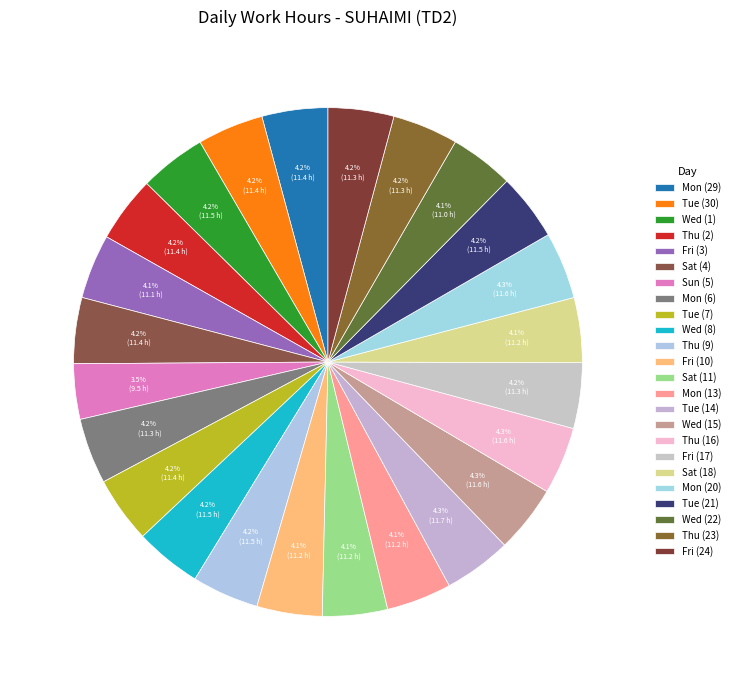

Combined, do Thu (16) and Tue (14) account for over 50%?

No